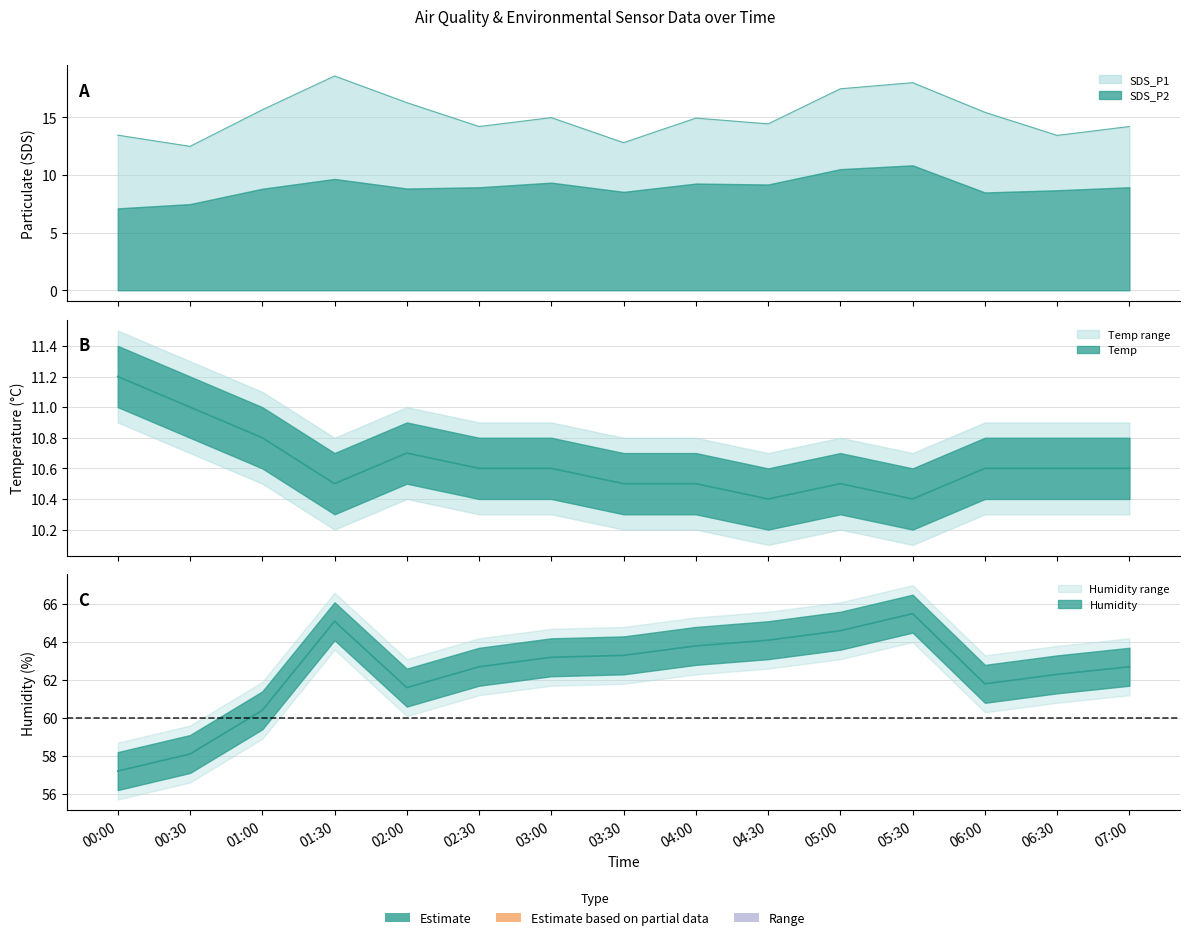

Reading right to left, list all the values displayed in this chart.

SDS_P1: 14.2	13.4	15.4	18.0	17.5	14.4	14.9	12.8	15.0	14.2	16.3	18.6	15.7	12.5	13.4
Temp: 10.6	10.6	10.6	10.4	10.5	10.4	10.5	10.5	10.6	10.6	10.7	10.5	10.8	11.0	11.2
Humidity: 62.7	62.3	61.8	65.5	64.6	64.1	63.8	63.3	63.2	62.7	61.6	65.1	60.4	58.1	57.2